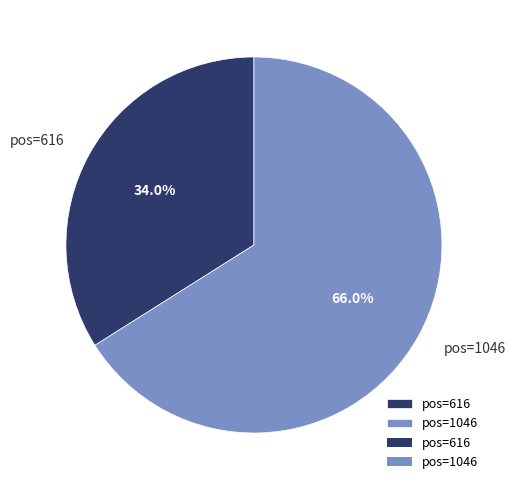

To the nearest percent, what is the difference between the pos=1046 and pos=616 slice percentages?

32%